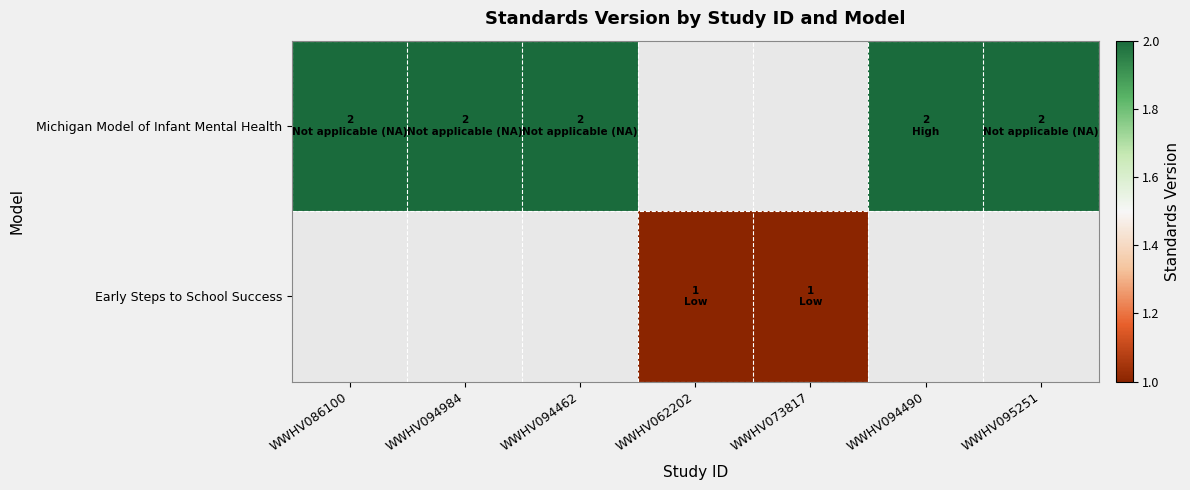

How many positive values does the Michigan Model of Infant Mental Health series have?

5